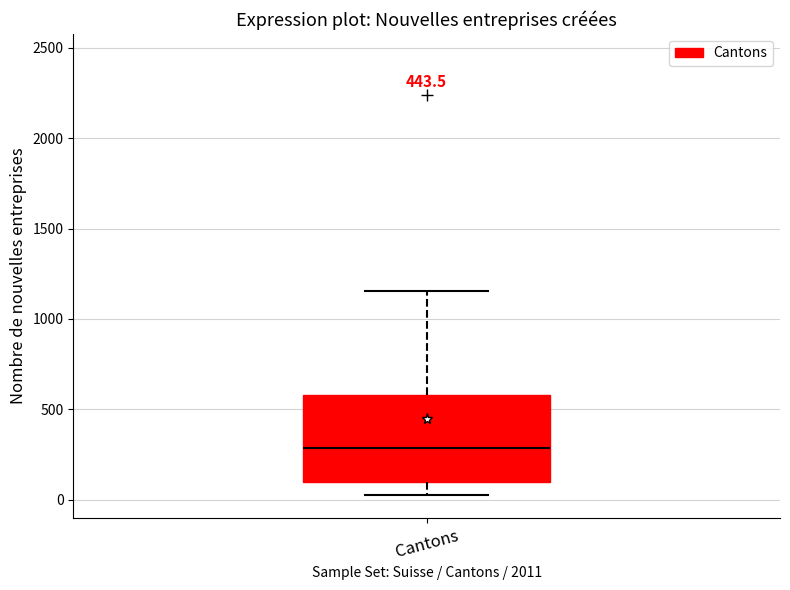

Read this box plot against the y-axis: the position of the median line, the range covered by the box, and the ends of both whiskers. The values are not printed on the chart, so give them approximately, as read against the axis.

median 300, box 100 to 600, whiskers 0 to 1150